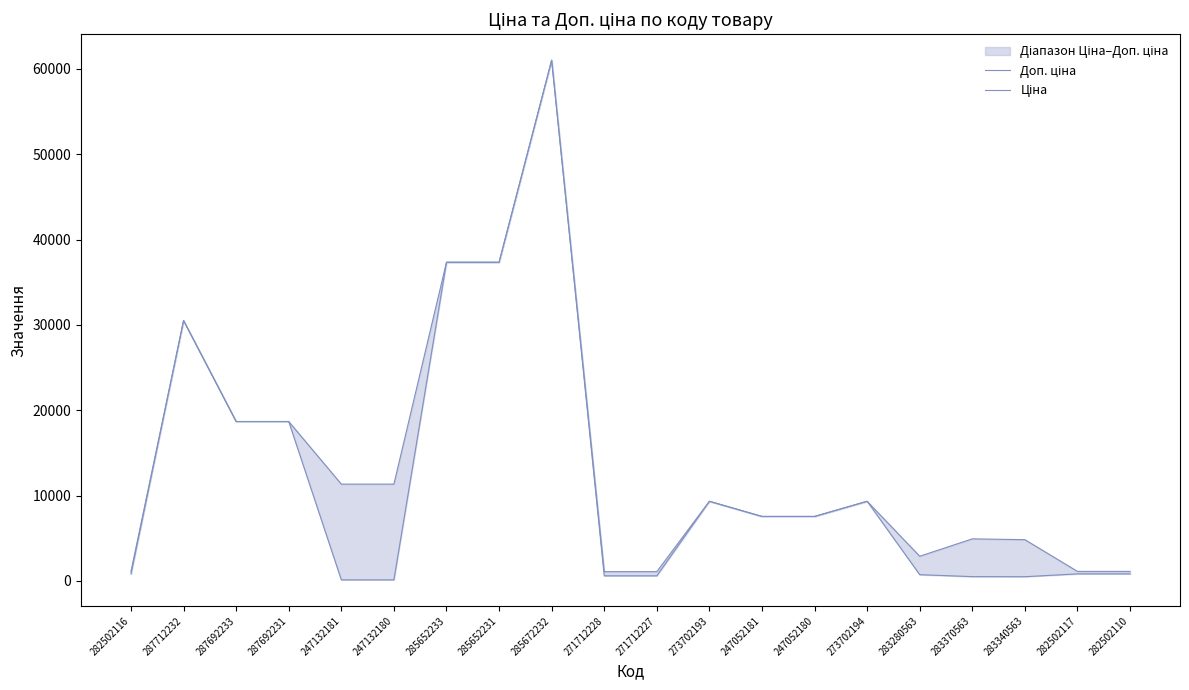

At which category does Доп. ціна reach its first local peak?

287712232